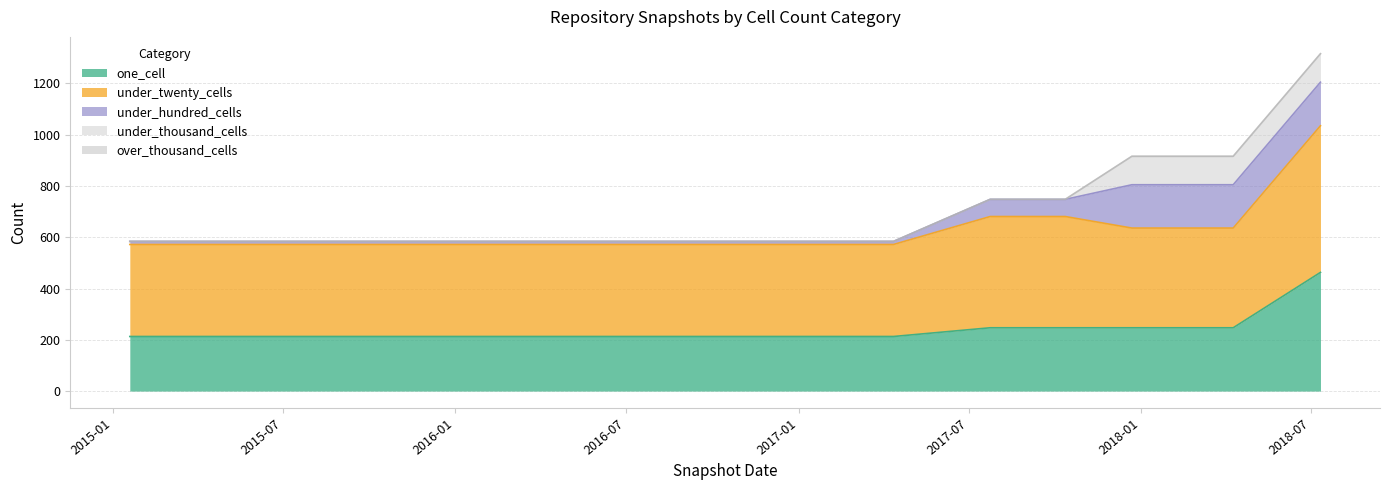

List the labels in order of under_twenty_cells value, largest first.

2018-07-11, 2017-07-24, 2017-10-12, 2017-12-22, 2018-04-09, 2015-01-19, 2015-04-09, 2015-07-03, 2015-10-01, 2016-01-04, 2016-04-05, 2016-07-04, 2016-10-07, 2016-12-27, 2017-04-12